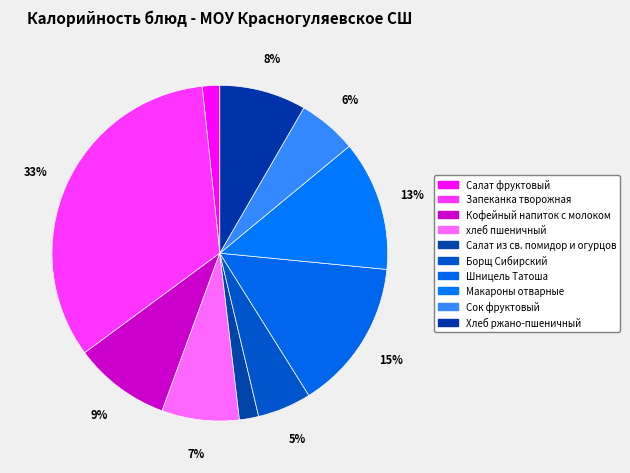

To the nearest percent, what is the combined percentage of Сок фруктовый and хлеб пшеничный?

13%